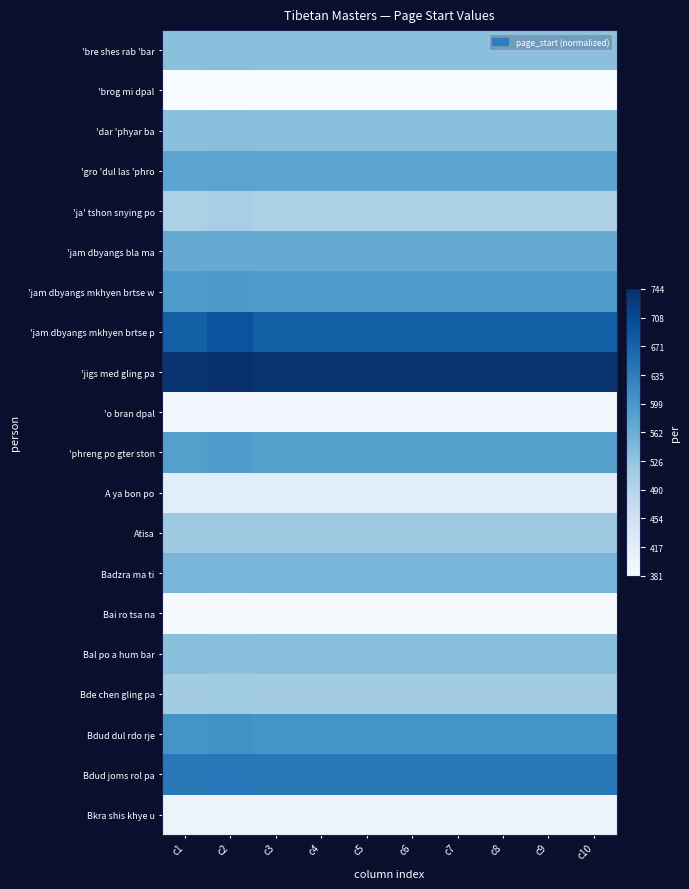

How many categories are shown in the chart?

10